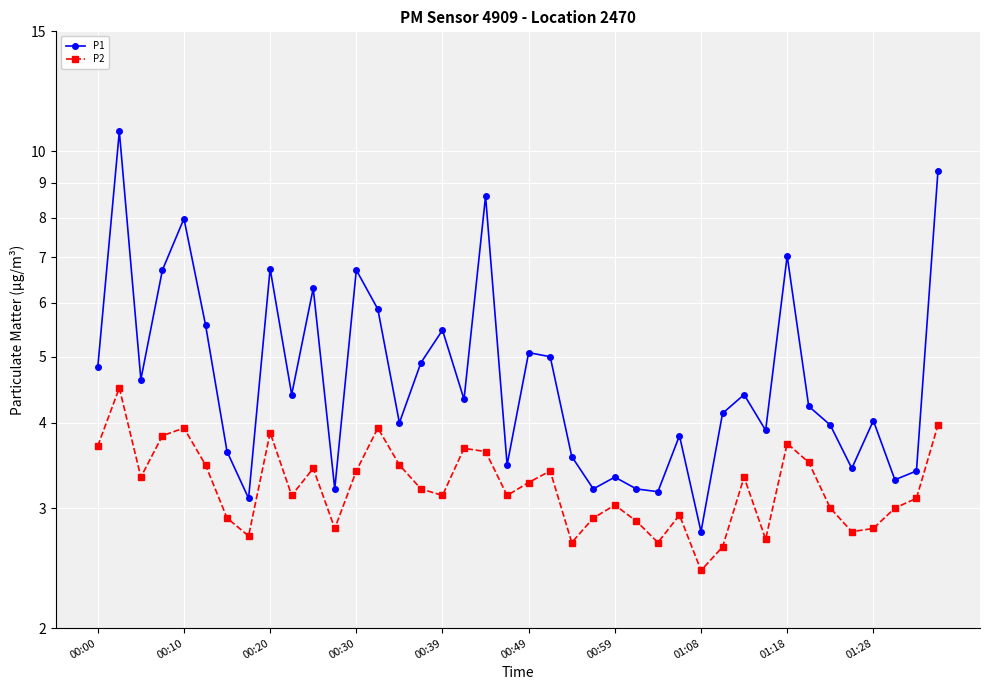

Which series has the largest total across all categories?

P1